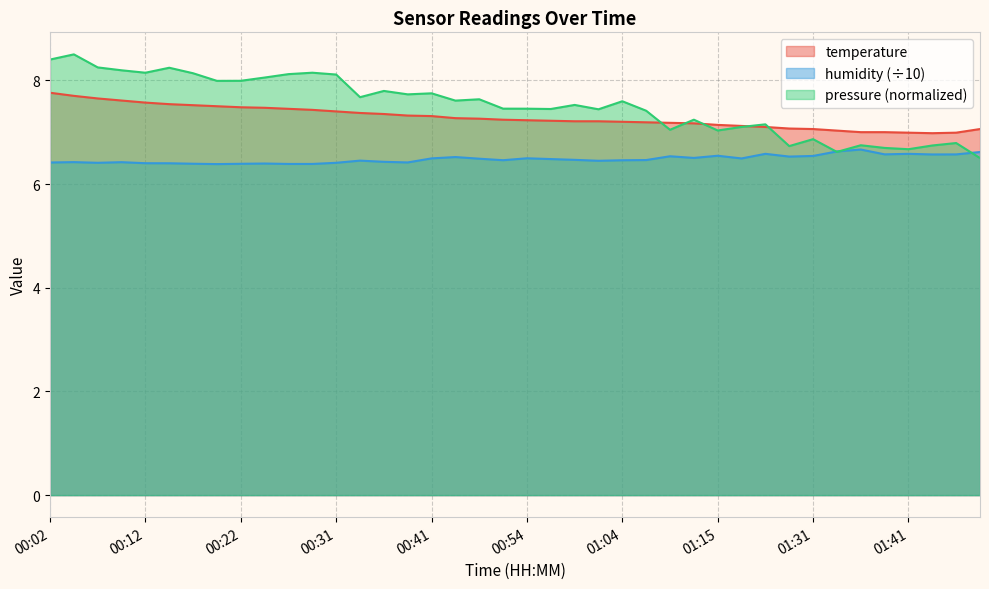

True or false: temperature and humidity intersect in this chart.

False